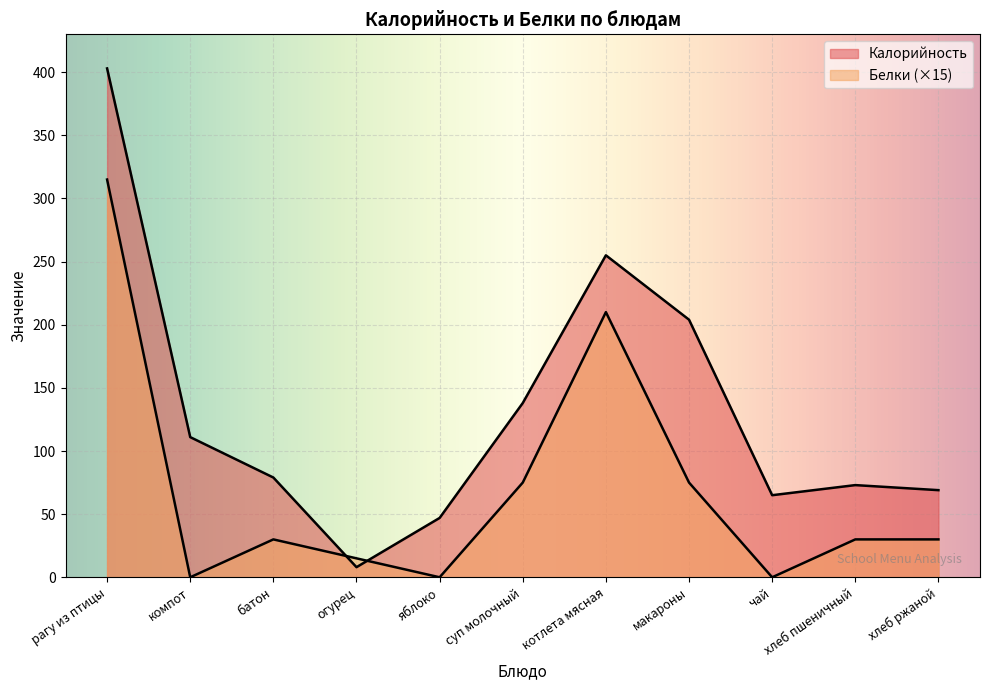

Count the number of data series in this chart.

2